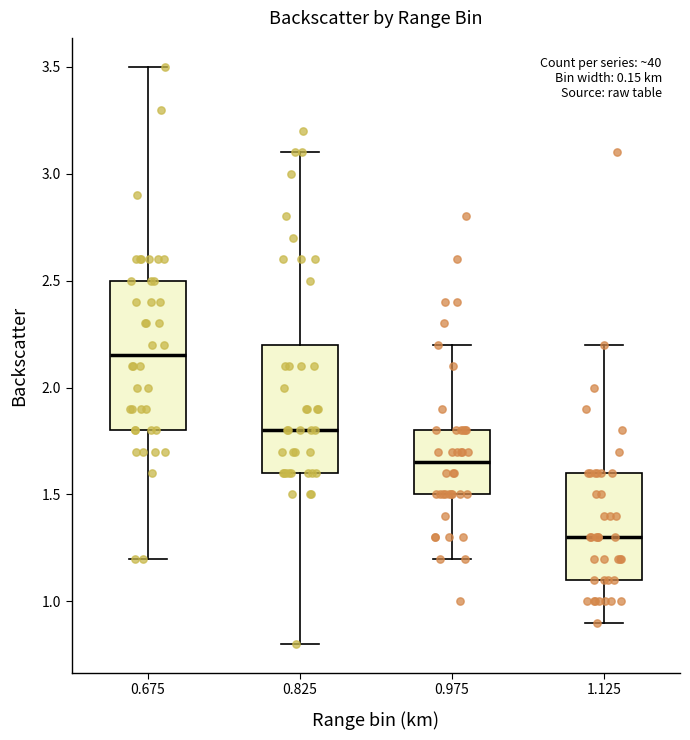

Where does the upper whisker of the box at x = 0.675 end on the y-axis? The values are not printed on the chart, so give them approximately, as read against the axis.

3.50